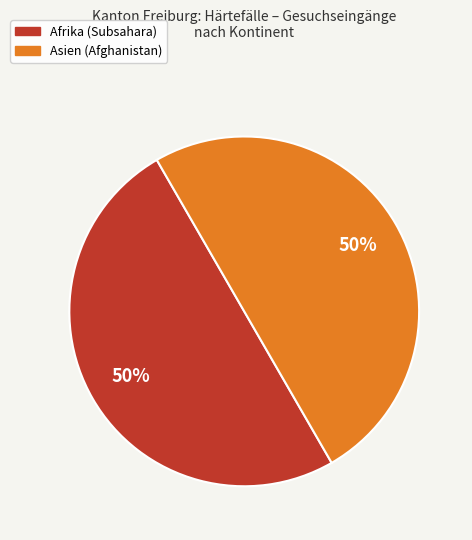

How many segments does this pie chart have?

2